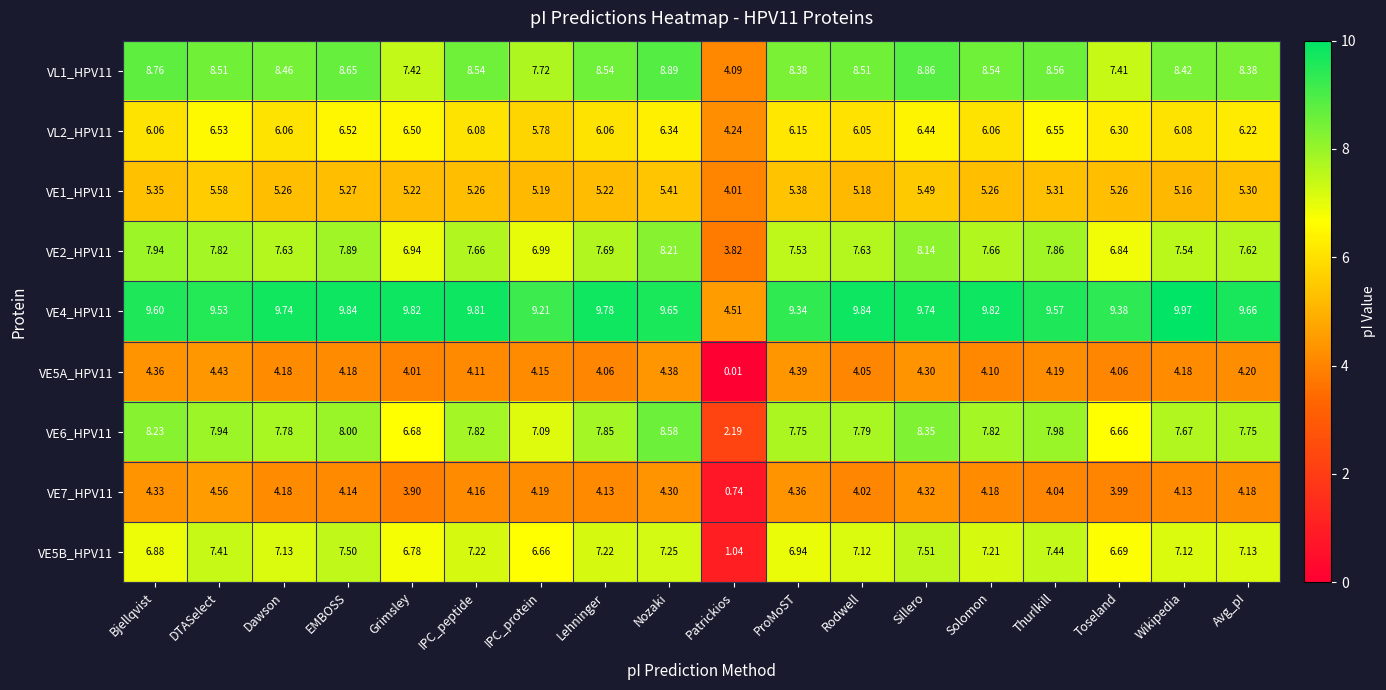

Is the value of VE5A_HPV11 at Dawson greater than the value of VE4_HPV11 at Wikipedia?

No